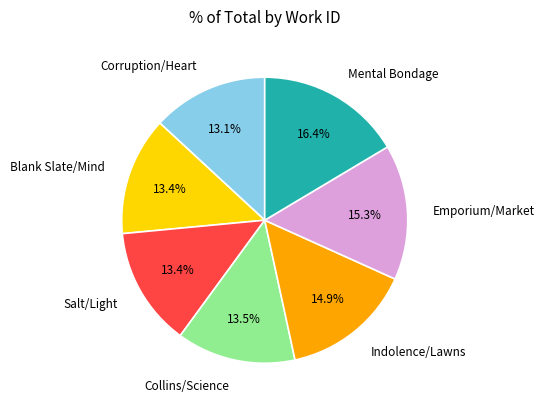

Between Mental Bondage and Blank Slate/Mind, which is larger?

Mental Bondage